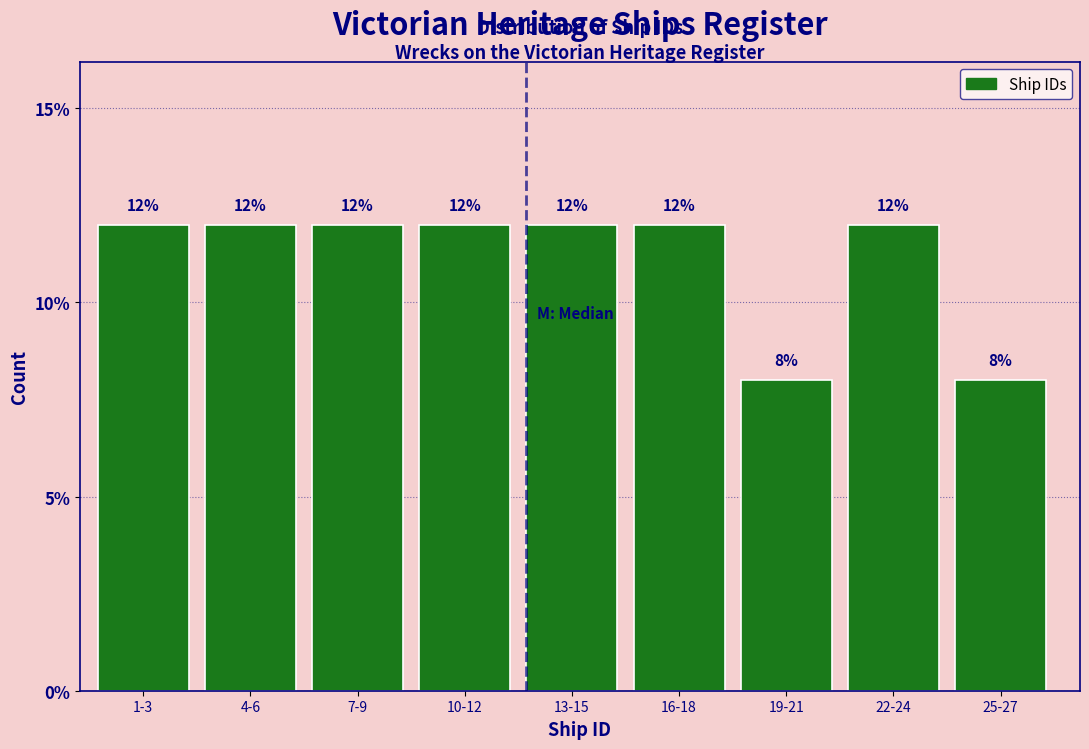

Reading right to left, transcribe all the data shown in this chart.

25-27=8	22-24=12	19-21=8	16-18=12	13-15=12	10-12=12	7-9=12	4-6=12	1-3=12